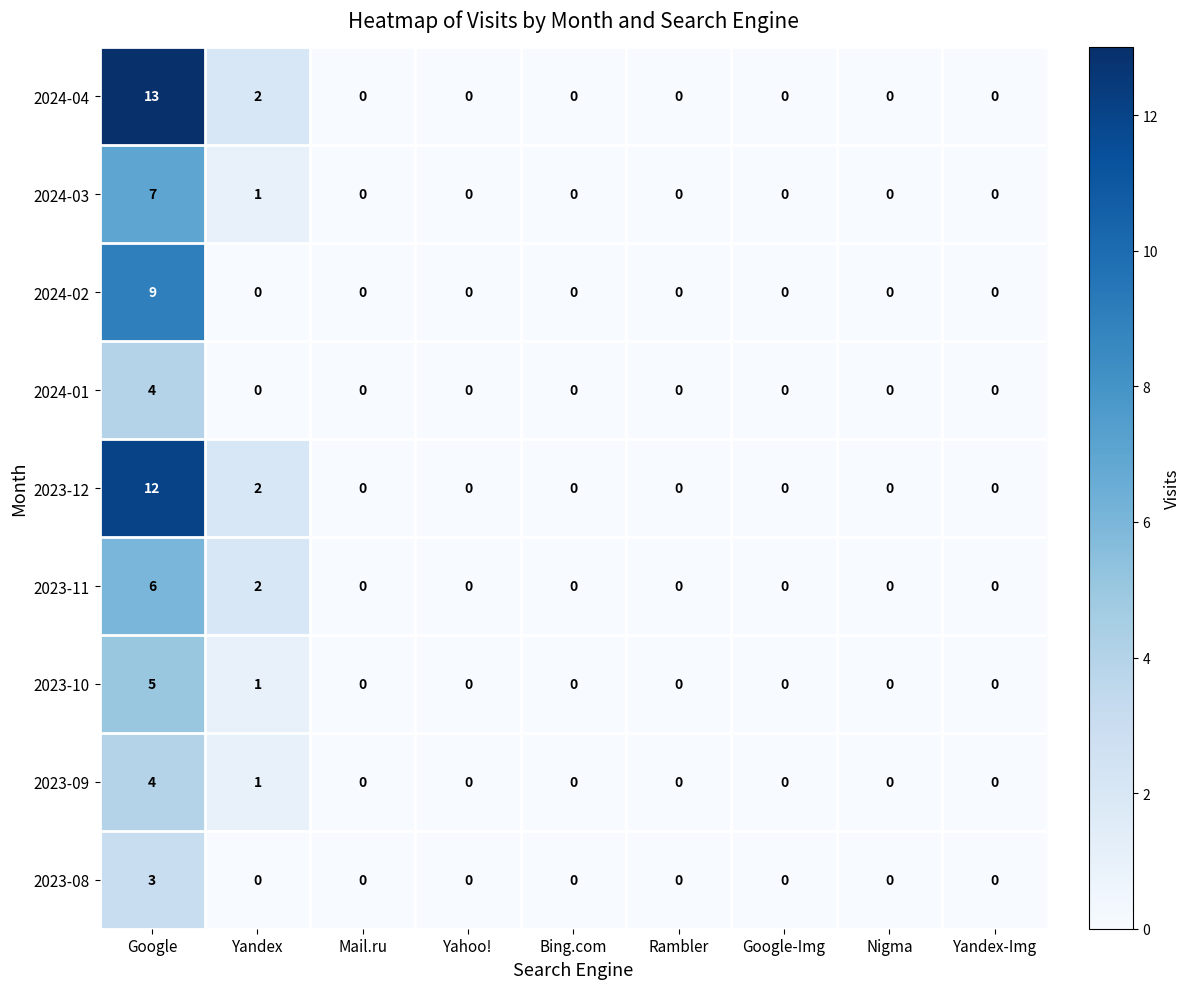

What is the maximum value shown in the chart?

13